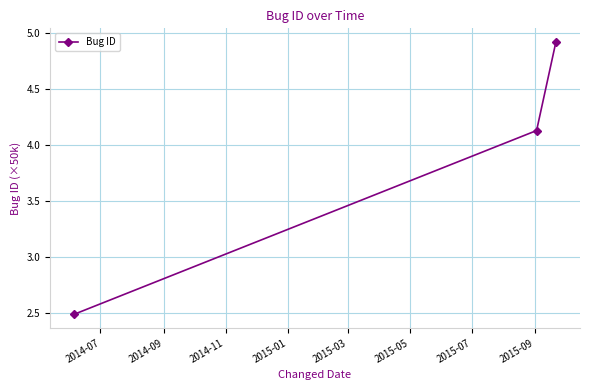

What is the average value?

3.8